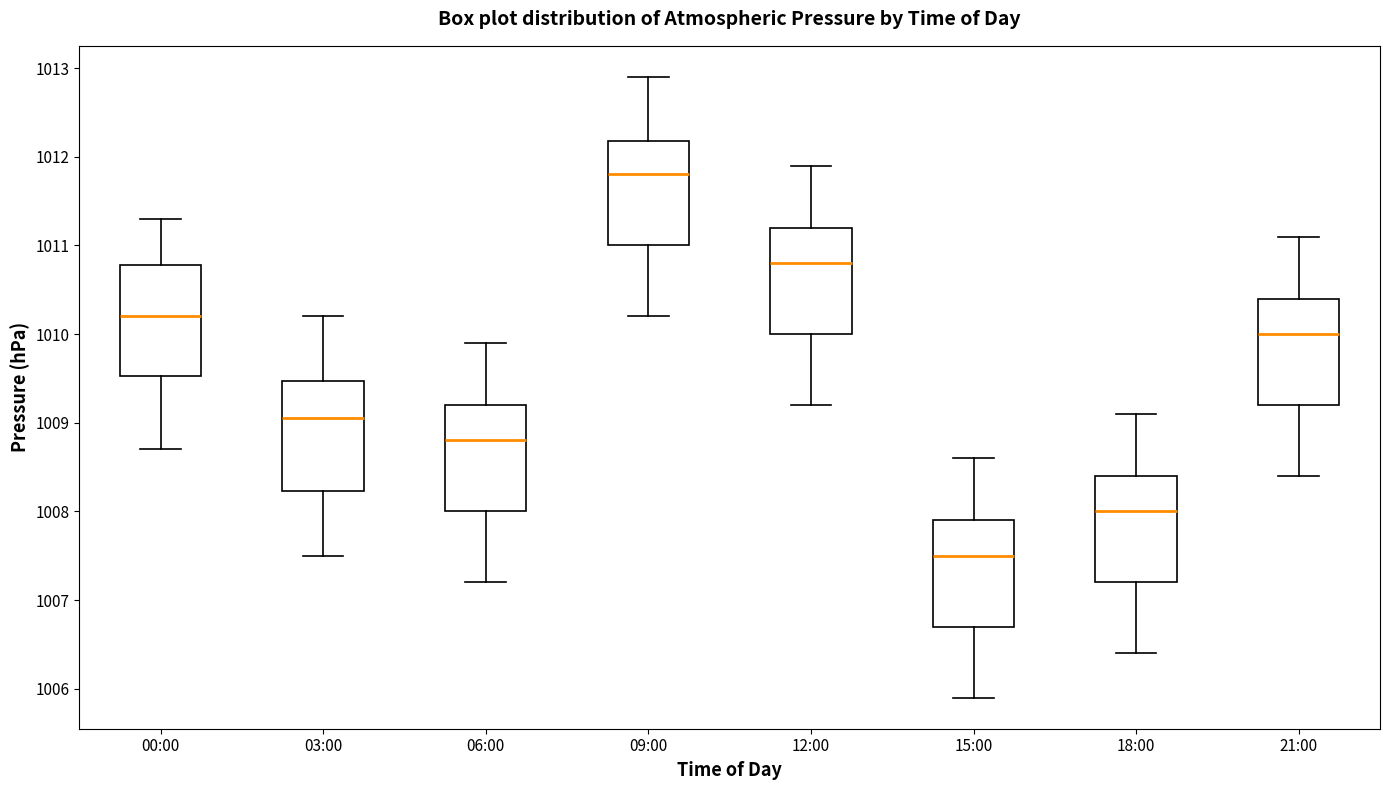

Which box's median line is the highest?

09:00